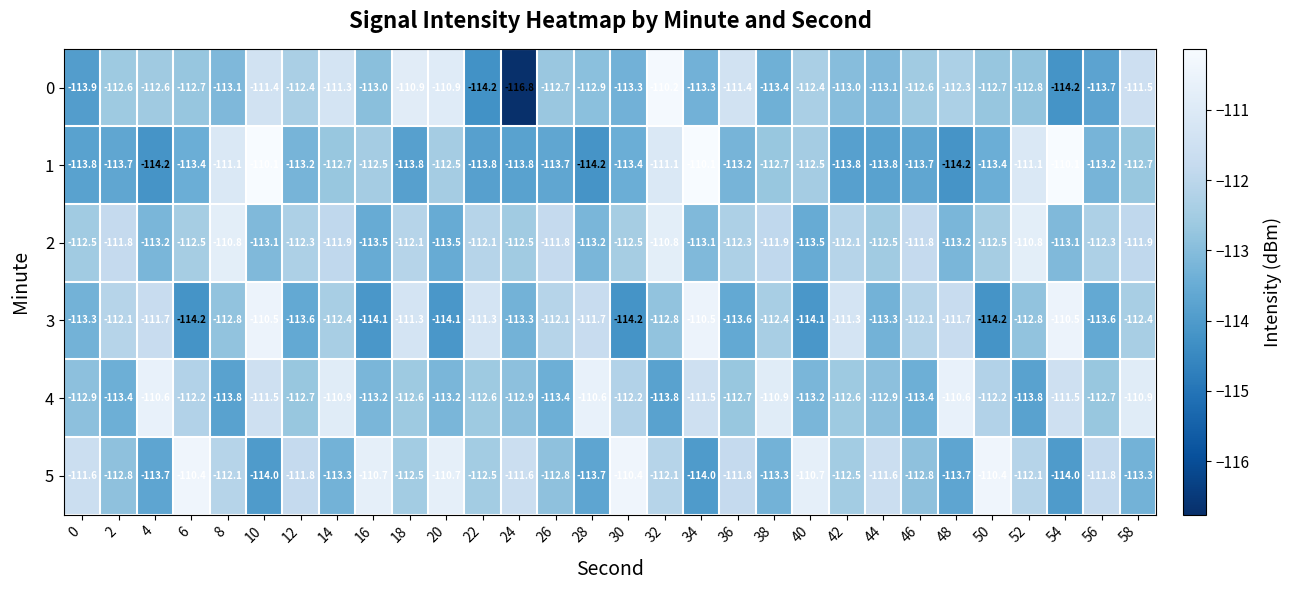

Read the 5 value at 24.

-111.6